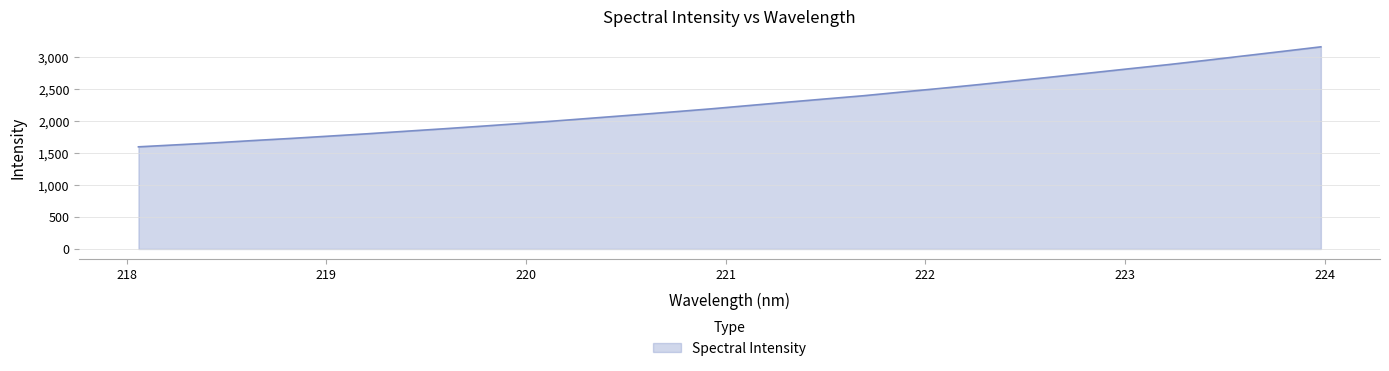

What is the maximum value shown in the chart?

3159.5